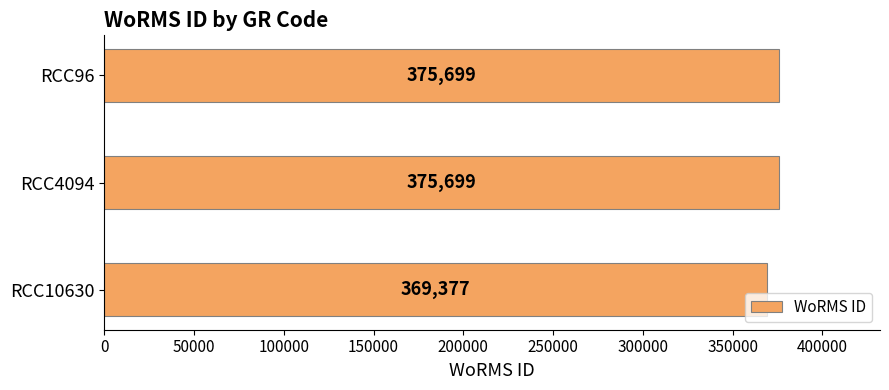

What is the smallest value displayed?

369377